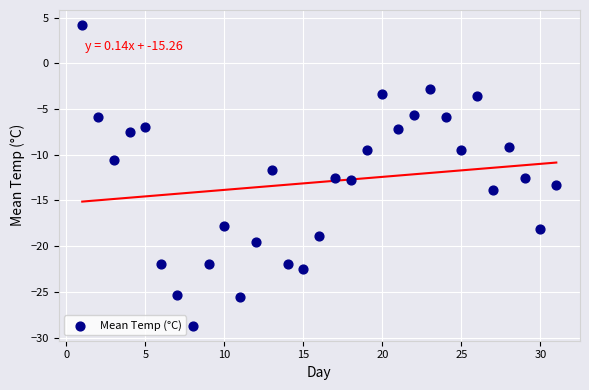

What is the range of X values (max minus min)?

30.0